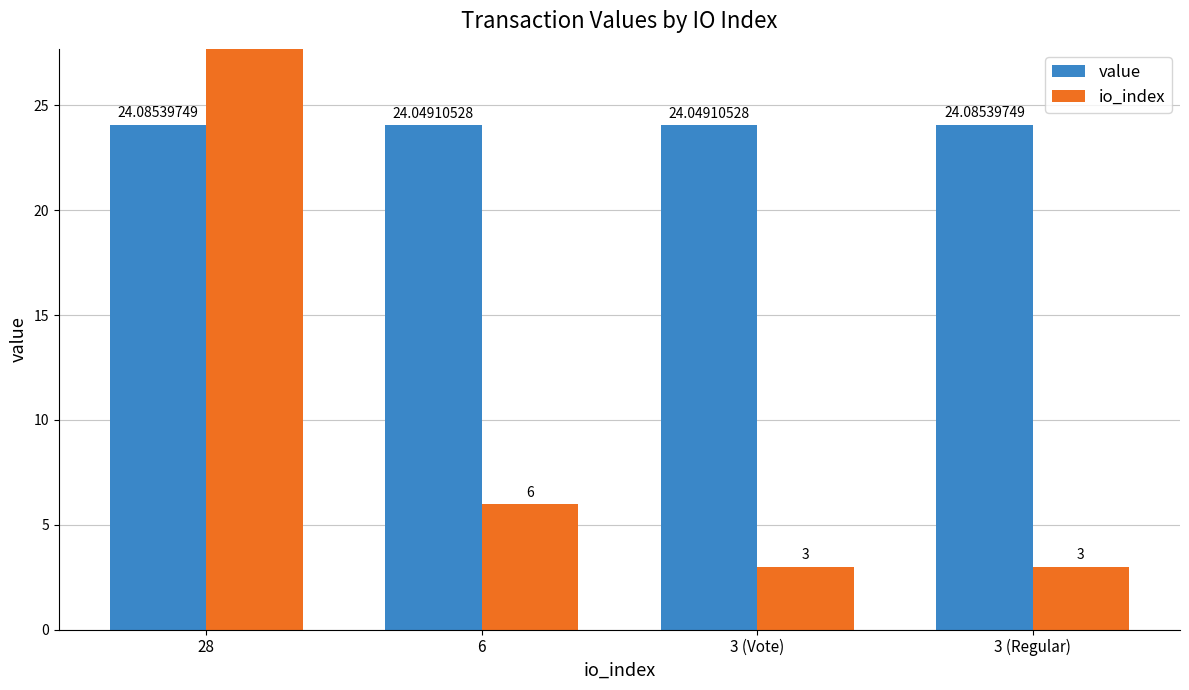

At which label does io_index first exceed 6?

28